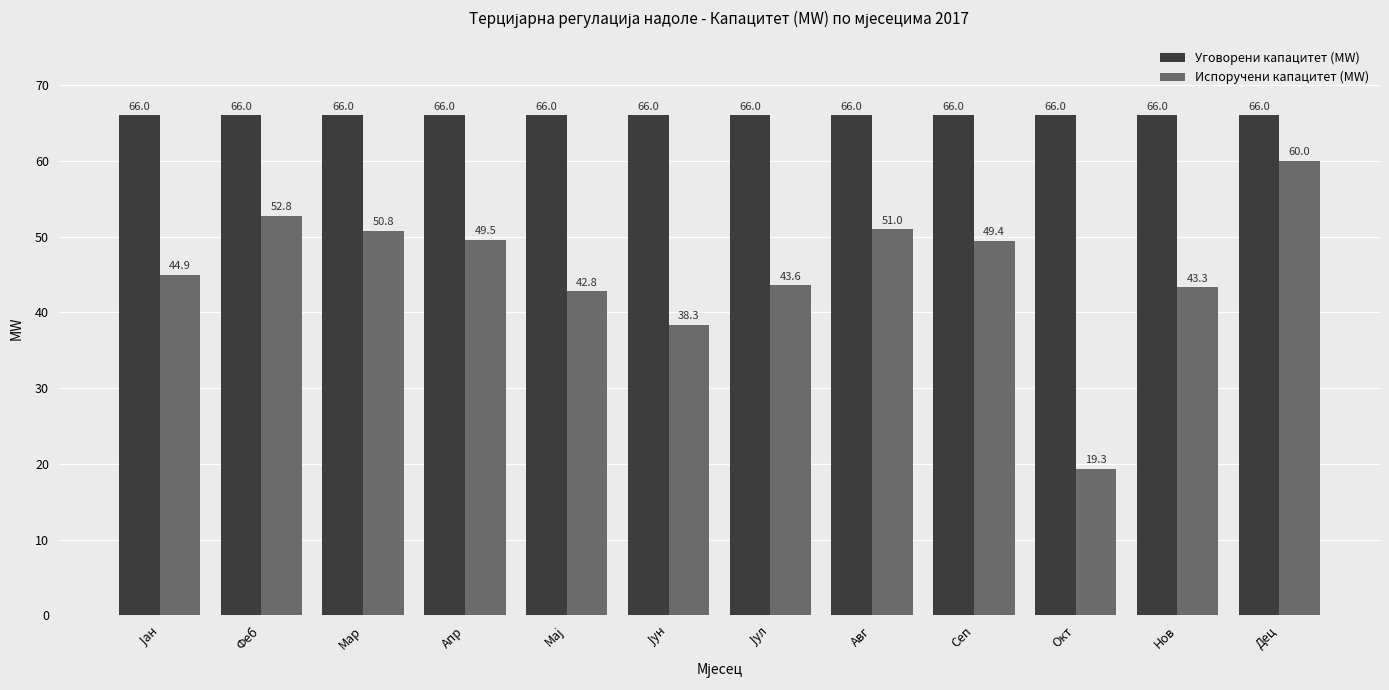

At which category does the chart reach its minimum across all series?

Окт